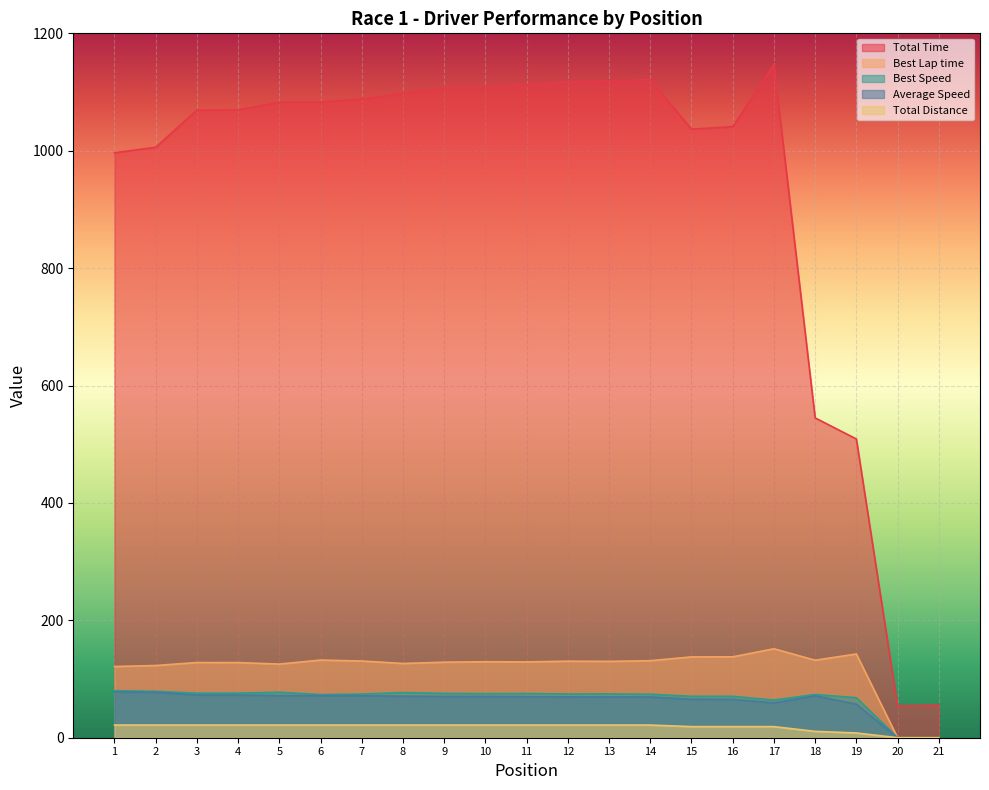

What is the sum of the Average Speed values at 16 and 14?

134.7